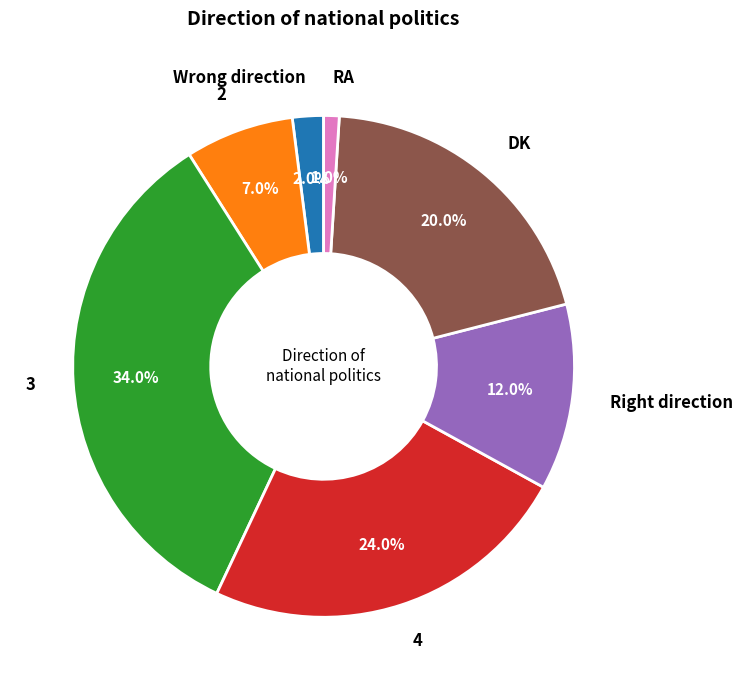

Is there a majority slice in this chart?

No